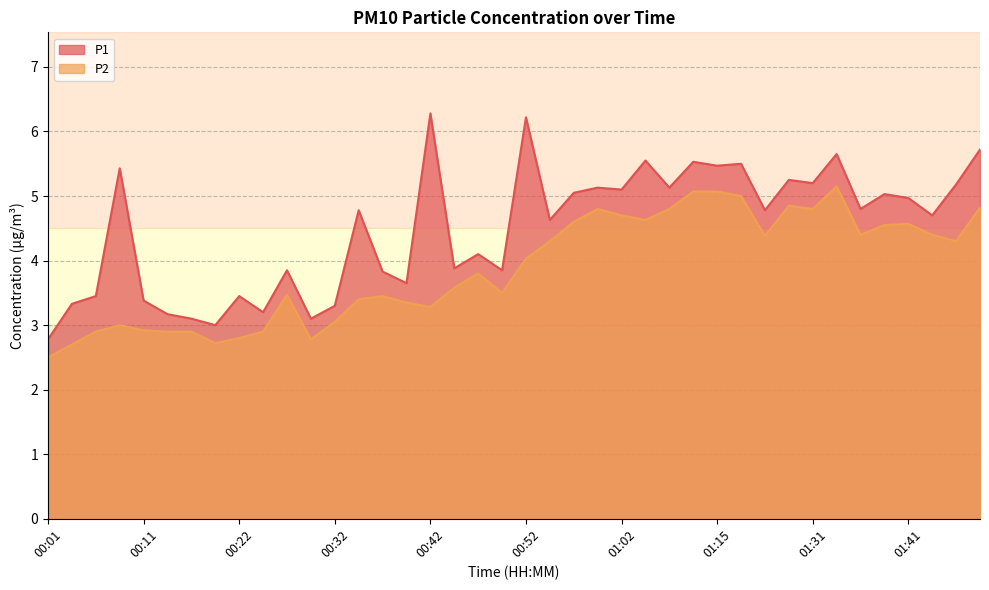

True or false: P2 and P1 intersect in this chart.

False